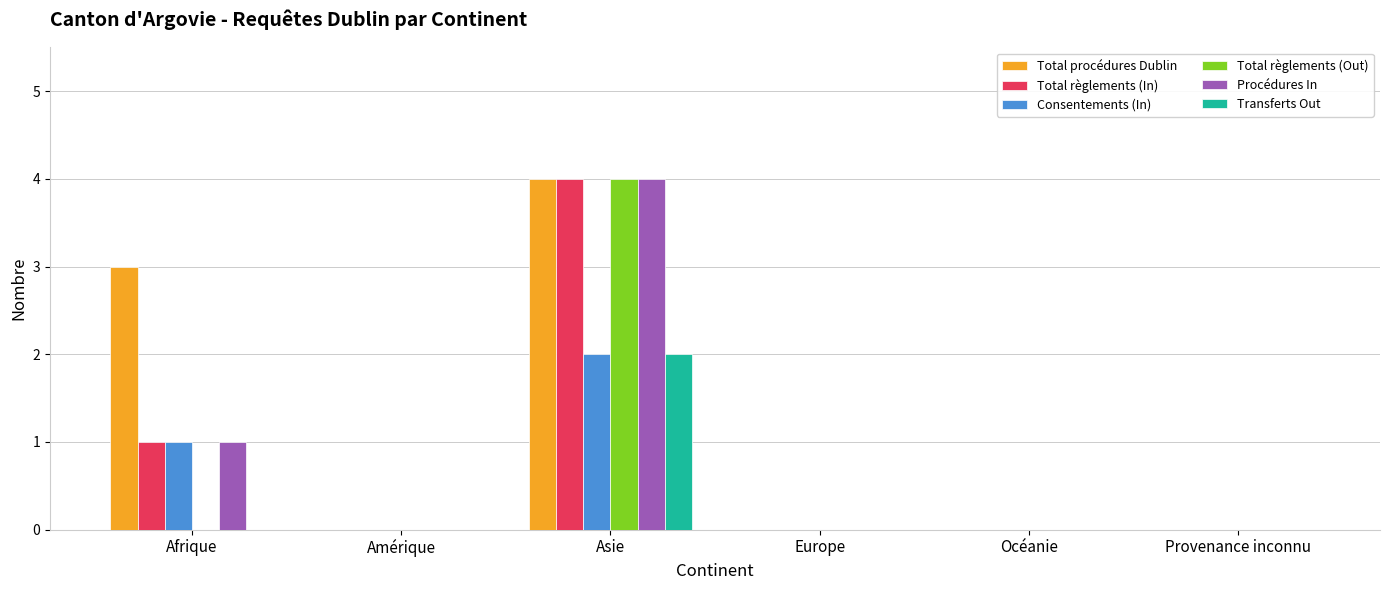

At which category is the sum across all series the highest?

Asie